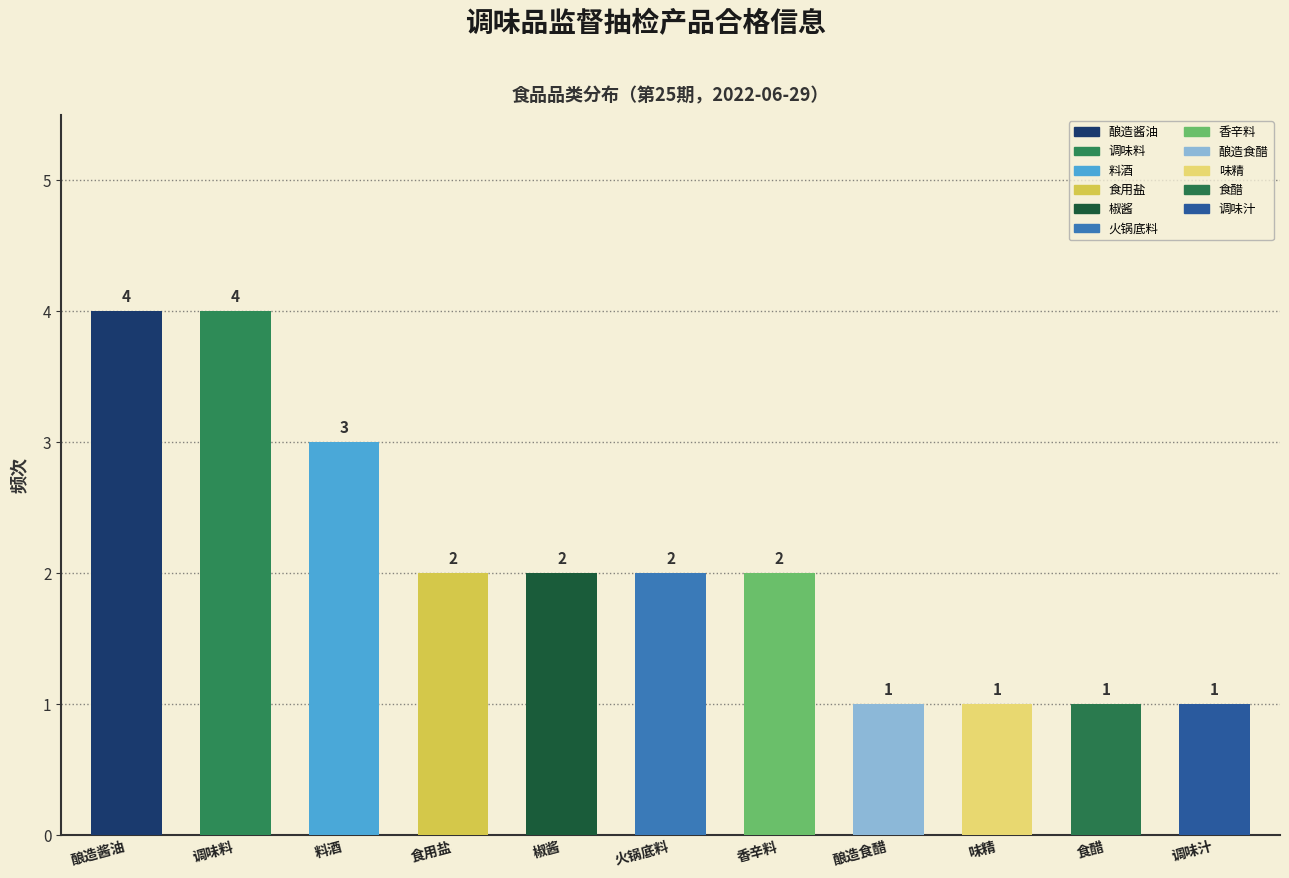

Reading left to right, extract all data points from this chart.

4	4	3	2	2	2	2	1	1	1	1